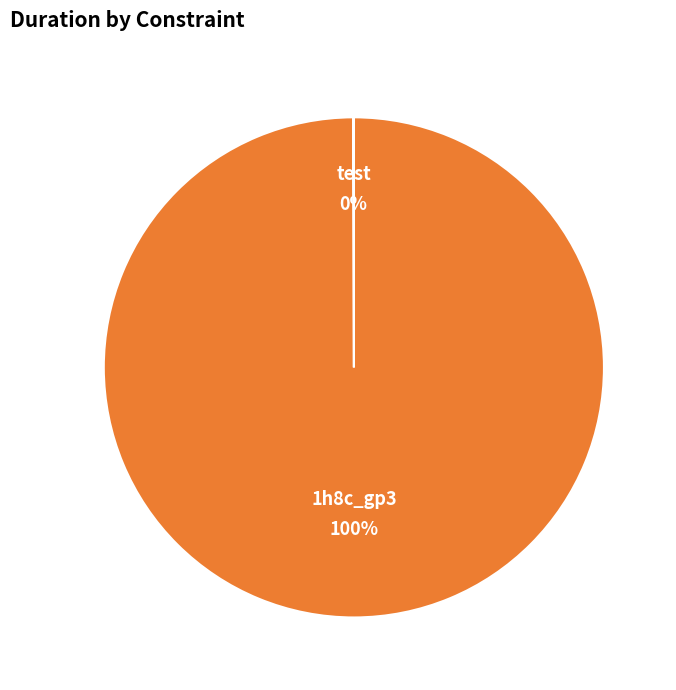

To the nearest percent, what is the difference between the largest and smallest slice percentages?

100%